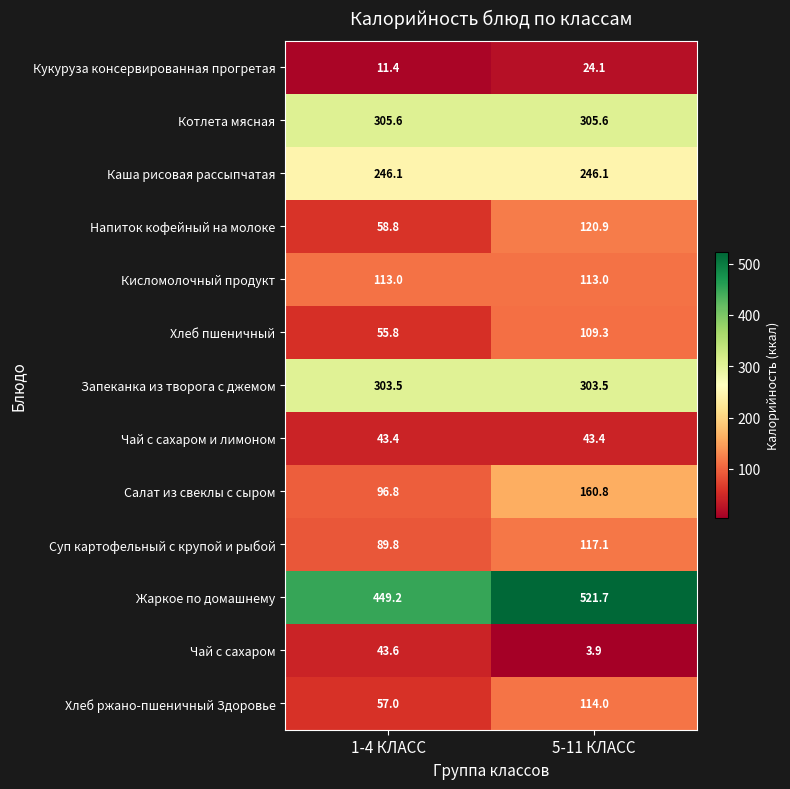

The value of Котлета мясная at 5-11 КЛАСС is 305.6. True or false?

True